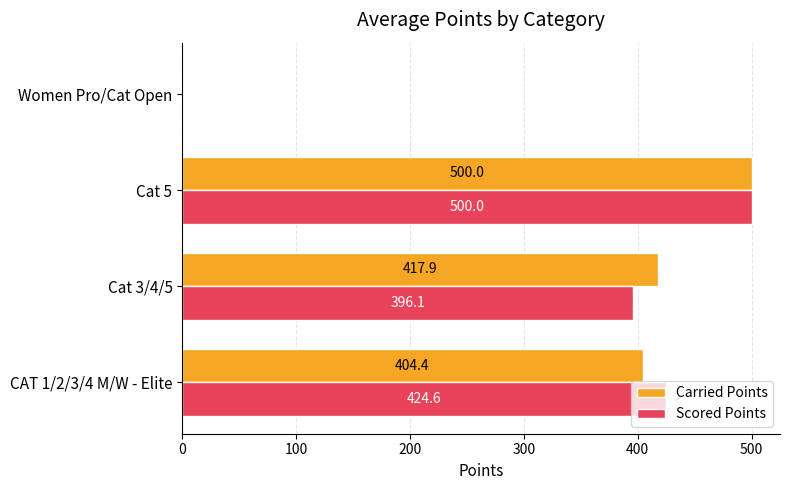

Which series changed the most between Cat 3/4/5 and Cat 5?

Scored Points